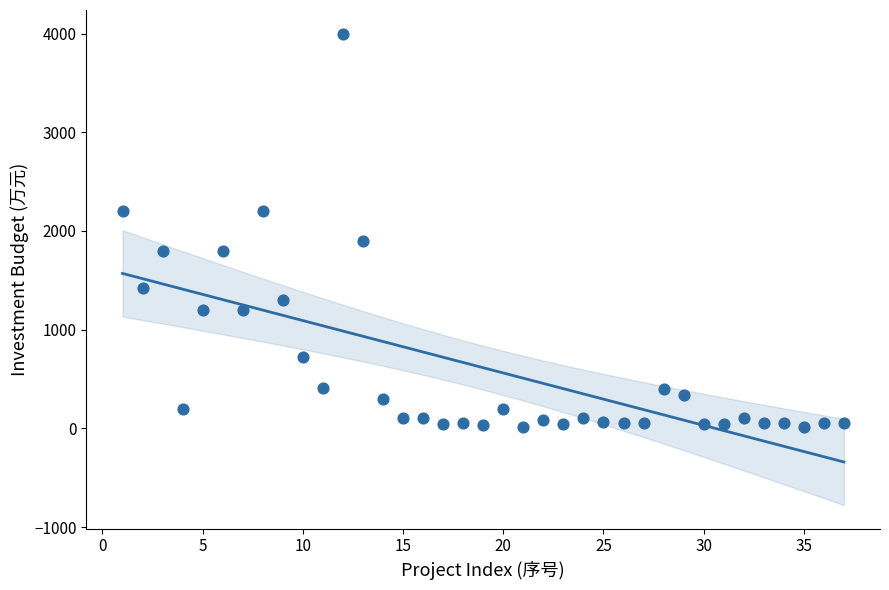

What Y value in the scatter plot is closest to 2007?

1900.0